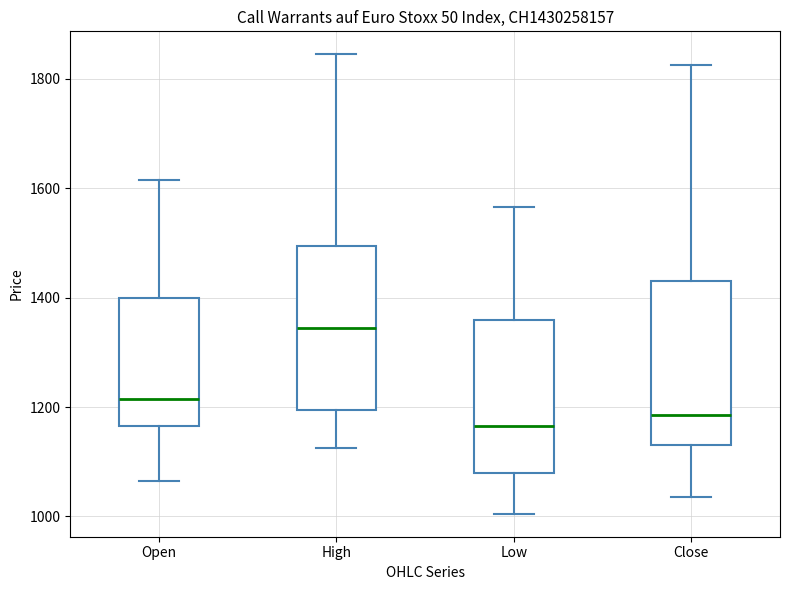

Reading left to right, transcribe this box plot: for each box, give where its median line is, the range the box spans, and where its two whiskers end, as read against the y-axis. The values are not printed on the chart, so give them approximately, as read against the axis.

Open: median 1220, box 1160 to 1400, whiskers 1060 to 1620
High: median 1340, box 1200 to 1500, whiskers 1120 to 1840
Low: median 1160, box 1080 to 1360, whiskers 1000 to 1560
Close: median 1180, box 1140 to 1440, whiskers 1040 to 1820